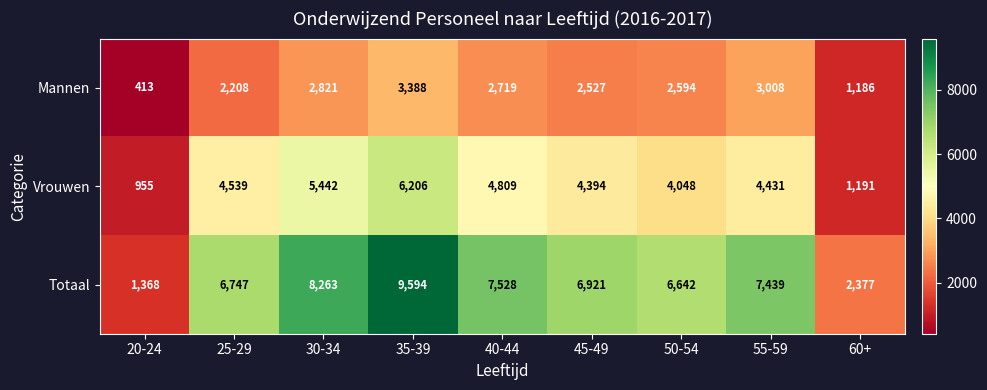

Reading left to right, what are all the values shown in this chart?

Mannen: 20-24=413	25-29=2208	30-34=2821	35-39=3388	40-44=2719	45-49=2527	50-54=2594	55-59=3008	60+=1186
Vrouwen: 20-24=955	25-29=4539	30-34=5442	35-39=6206	40-44=4809	45-49=4394	50-54=4048	55-59=4431	60+=1191
Totaal: 20-24=1368	25-29=6747	30-34=8263	35-39=9594	40-44=7528	45-49=6921	50-54=6642	55-59=7439	60+=2377